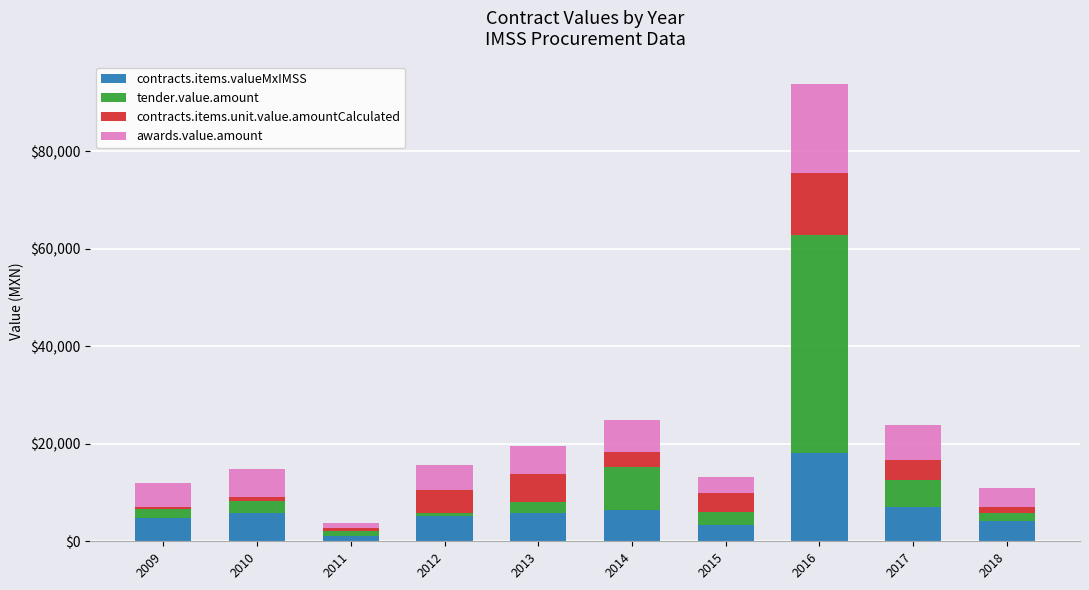

At which label does contracts.items.valueMxIMSS reach its peak?

2016